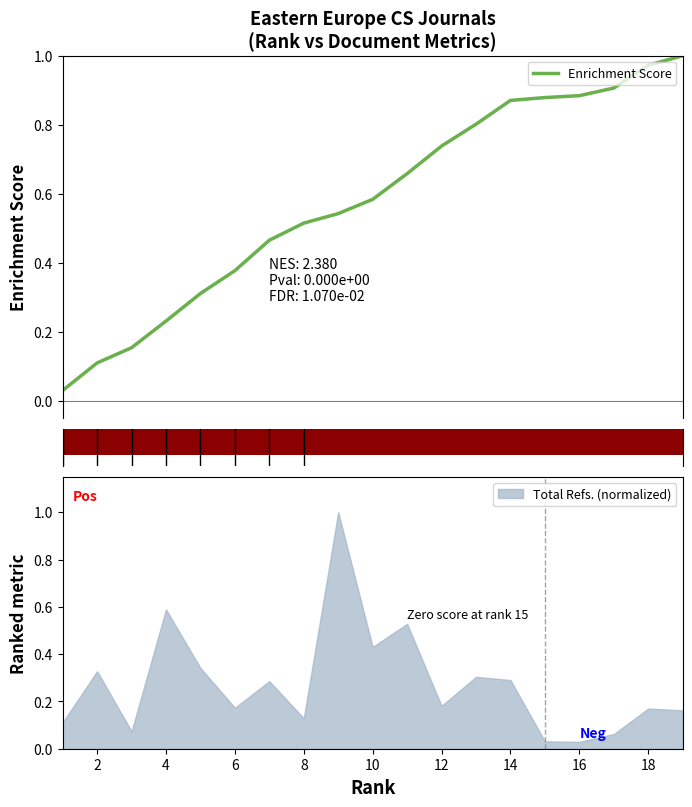

Does the chart have visible grid lines?

No